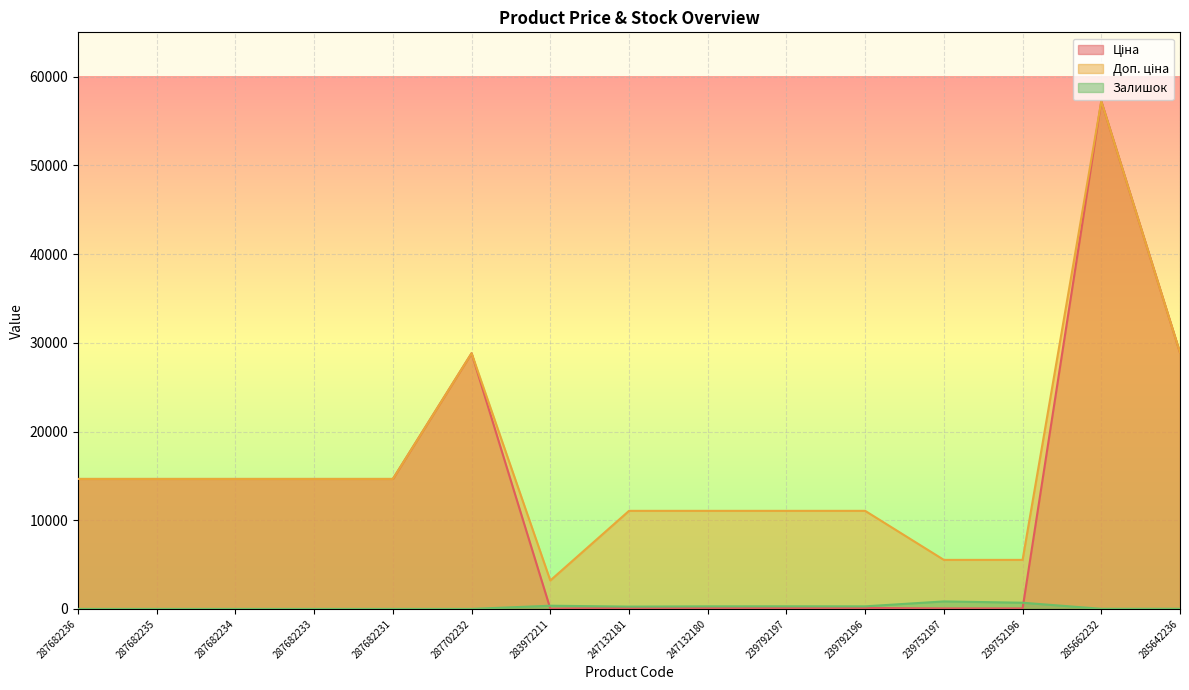

What is the total value across all series at 239752197?

6428.3